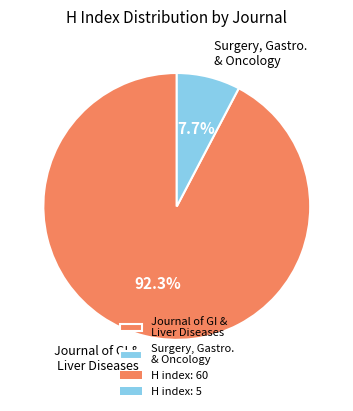

What is the smallest slice in the pie chart?

Surgery, Gastro. & Oncology